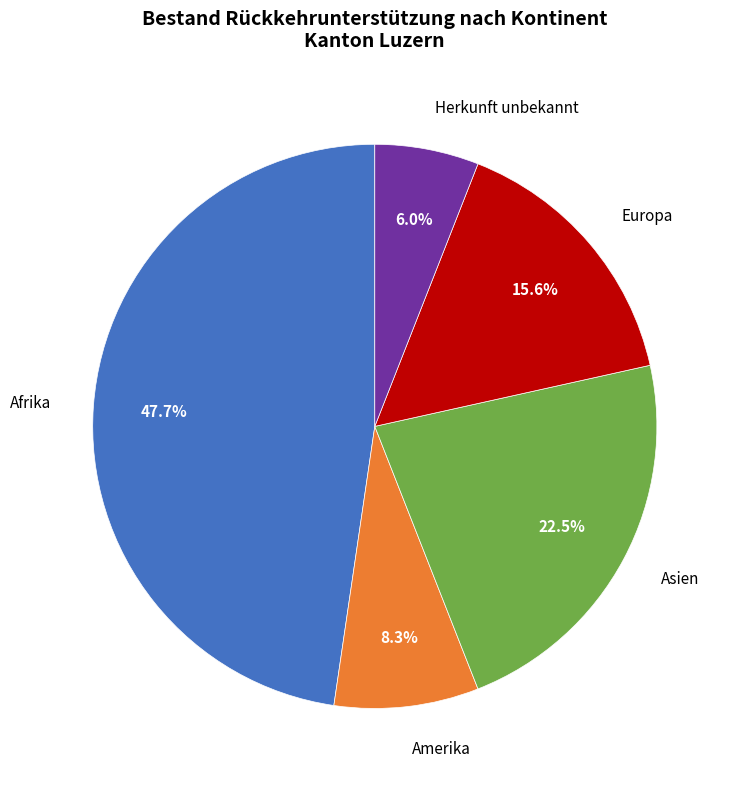

Count the number of slices in the pie.

5